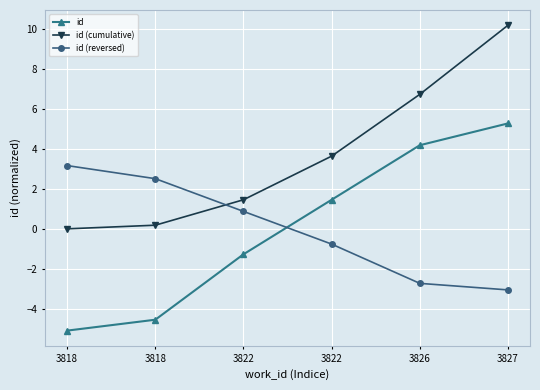

What is the value of the id point at the 1st from the left?

-5.1